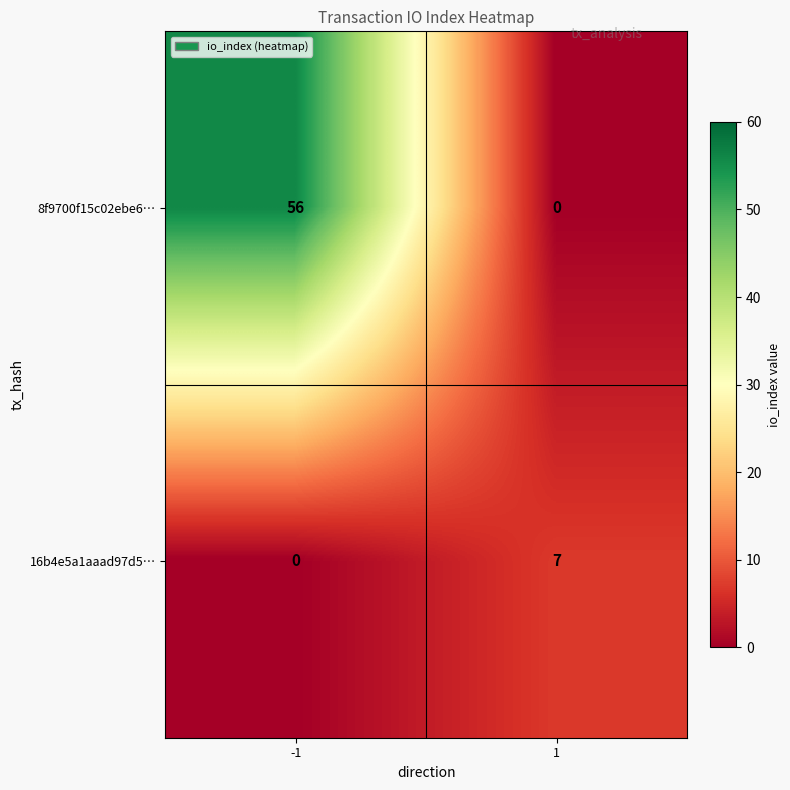

How many series are shown in this chart?

2